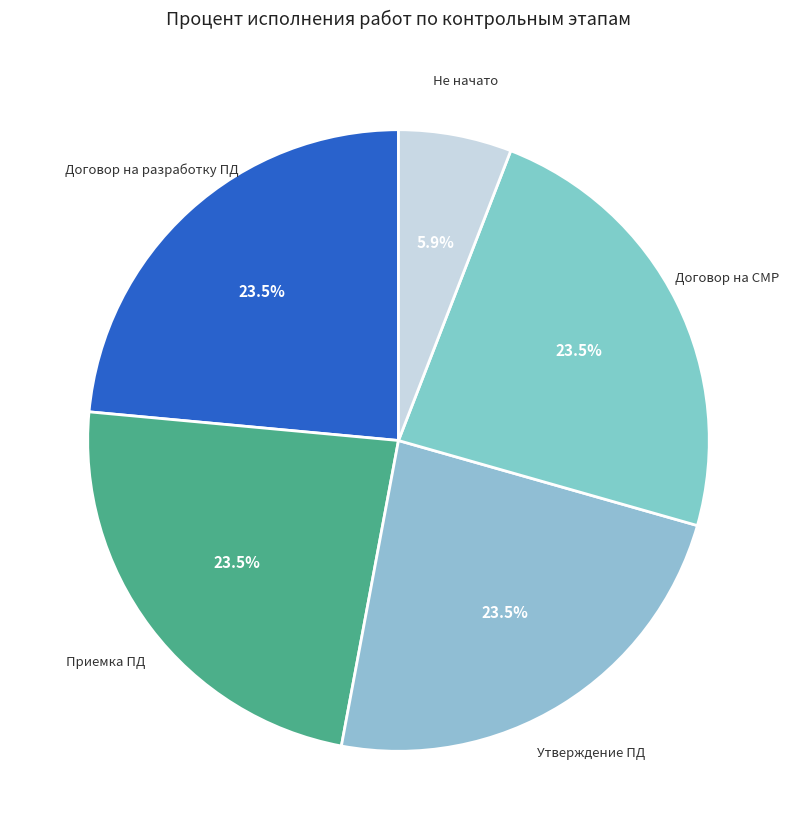

How many segments does this pie chart have?

5